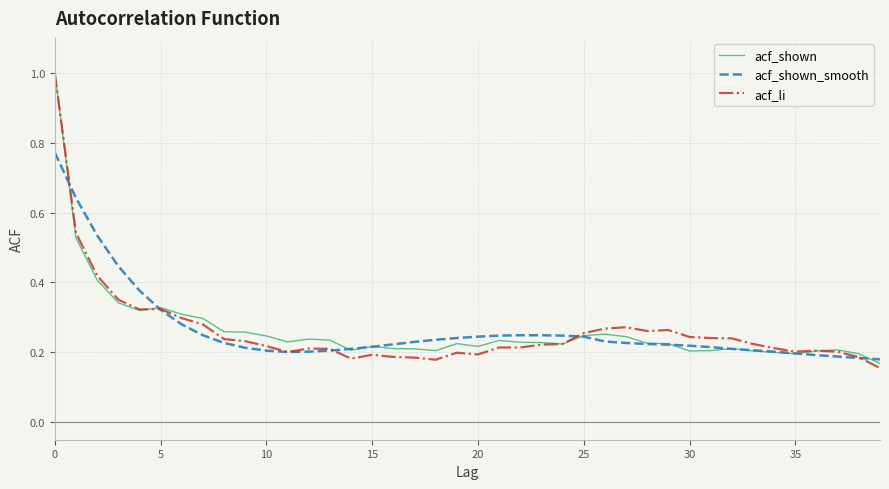

Which series has the widest spread of values?

acf_li